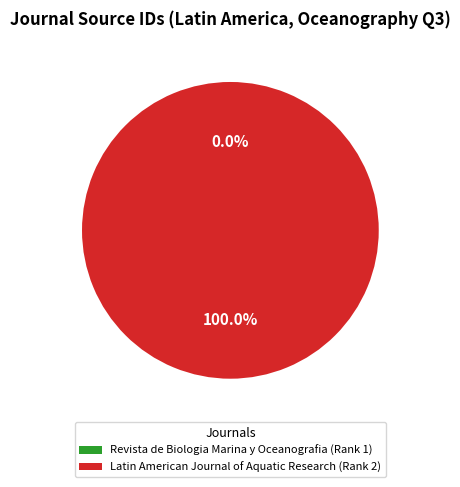

Which slice is the largest?

Latin American Journal of Aquatic Research (Rank 2)